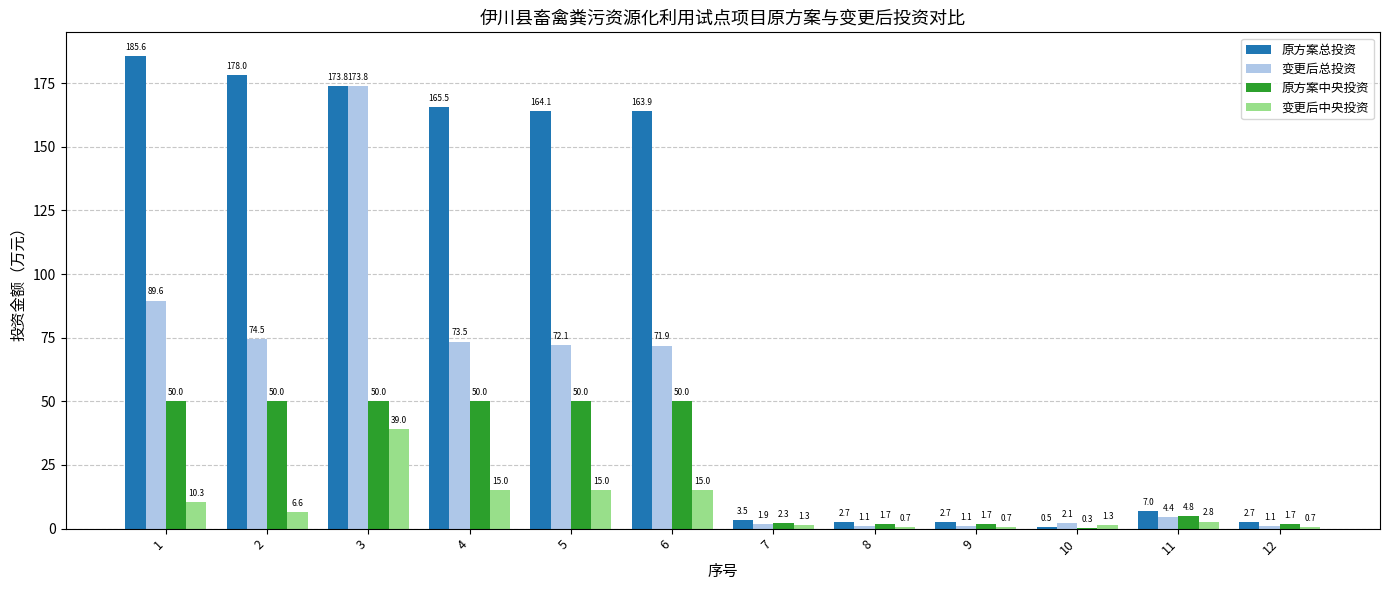

Which series has the largest total across all categories?

原方案总投资